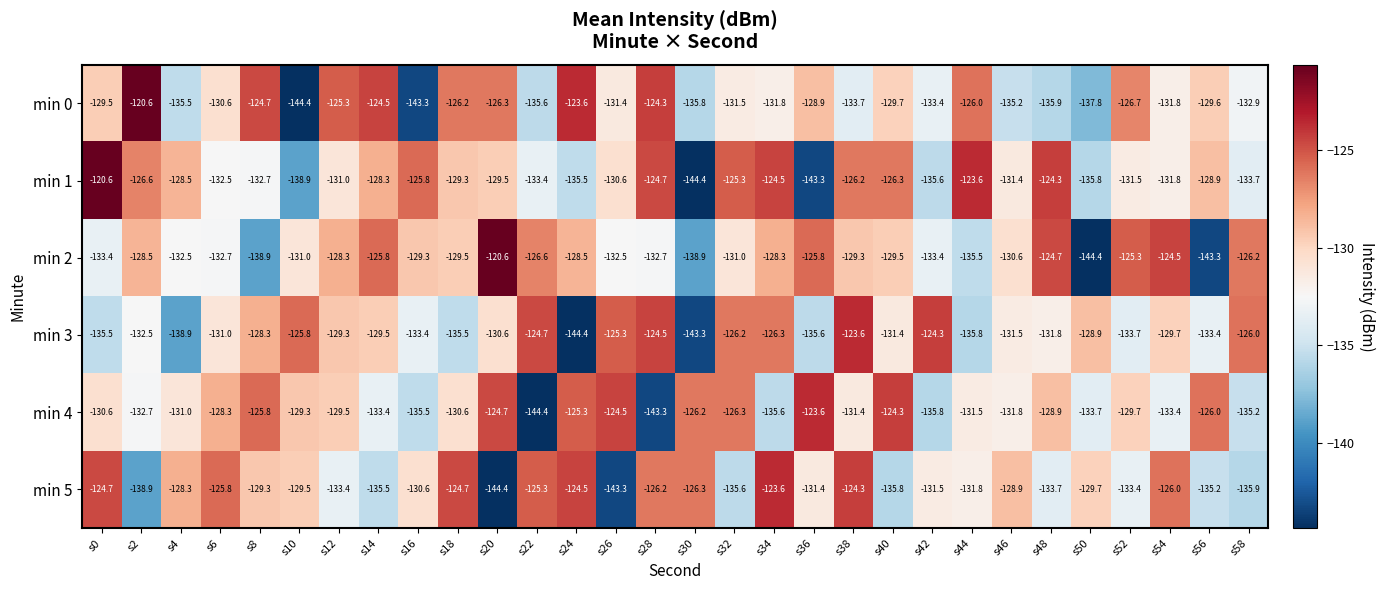

What value does the min 2 series have at s20?

-120.6